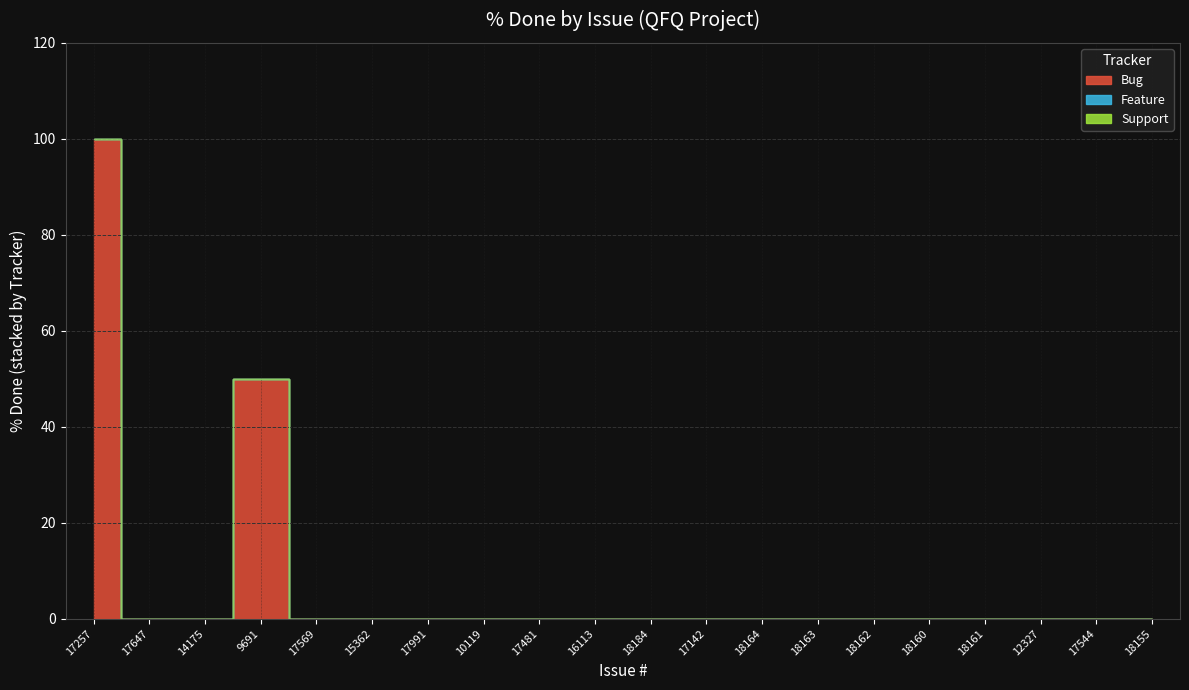

Which category has the lowest value in the Support series?

17257